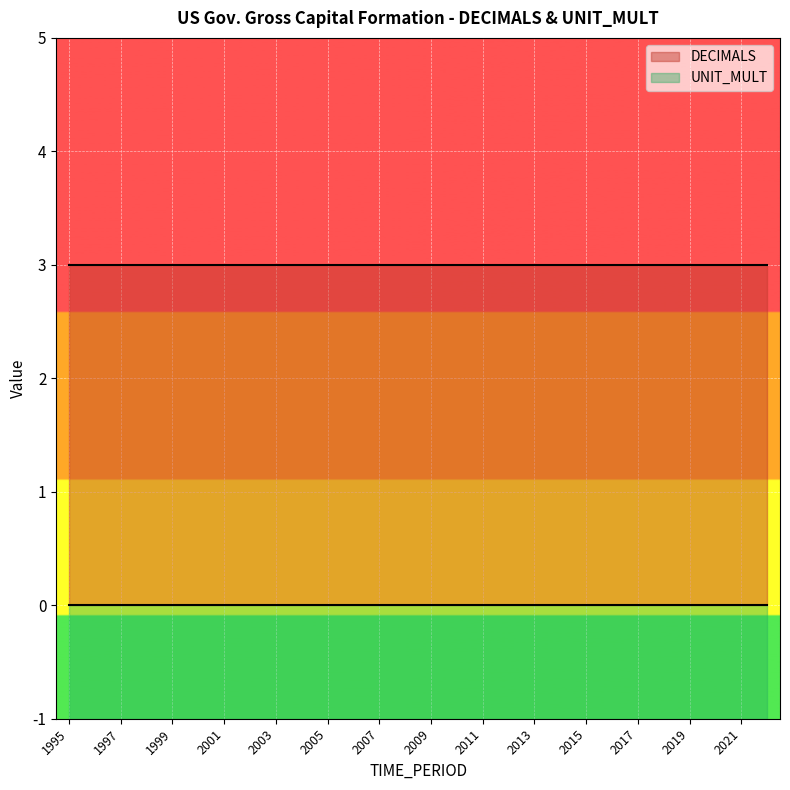

Reading right to left, extract all data points from this chart.

DECIMALS: 2022=3	2021=3	2020=3	2019=3	2018=3	2017=3	2016=3	2015=3	2014=3	2013=3	2012=3	2011=3	2010=3	2009=3	2008=3	2007=3	2006=3	2005=3	2004=3	2003=3	2002=3	2001=3	2000=3	1999=3	1998=3	1997=3	1996=3	1995=3
UNIT_MULT: 2022=0	2021=0	2020=0	2019=0	2018=0	2017=0	2016=0	2015=0	2014=0	2013=0	2012=0	2011=0	2010=0	2009=0	2008=0	2007=0	2006=0	2005=0	2004=0	2003=0	2002=0	2001=0	2000=0	1999=0	1998=0	1997=0	1996=0	1995=0